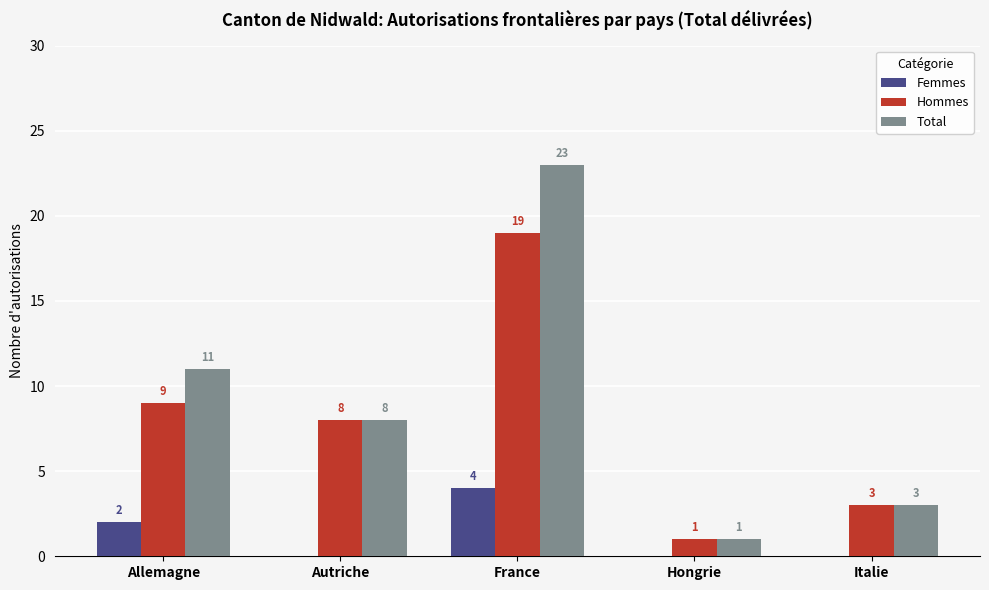

At which label does Total reach its peak?

France